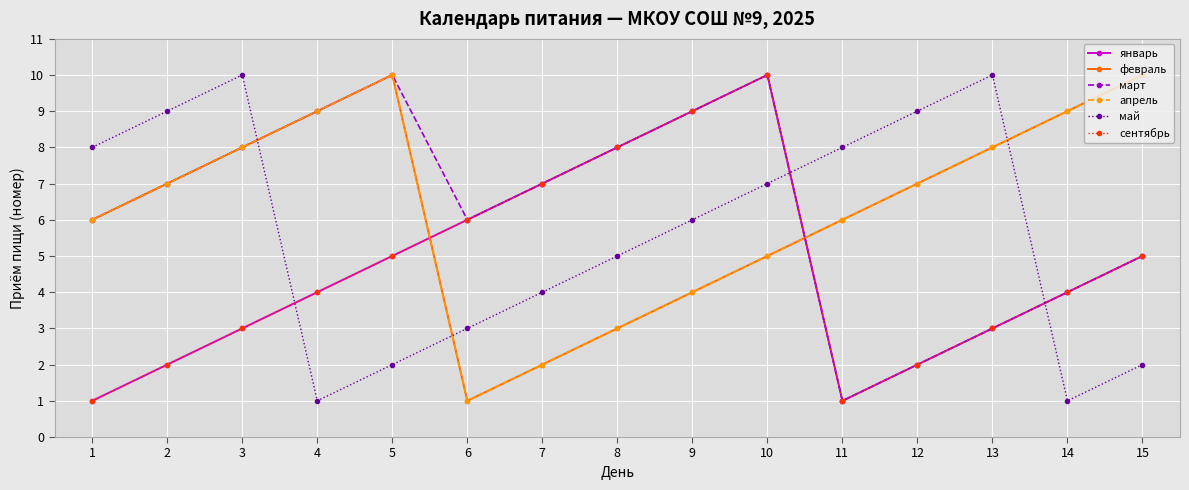

How many февраль values are between 4 and 9?

10